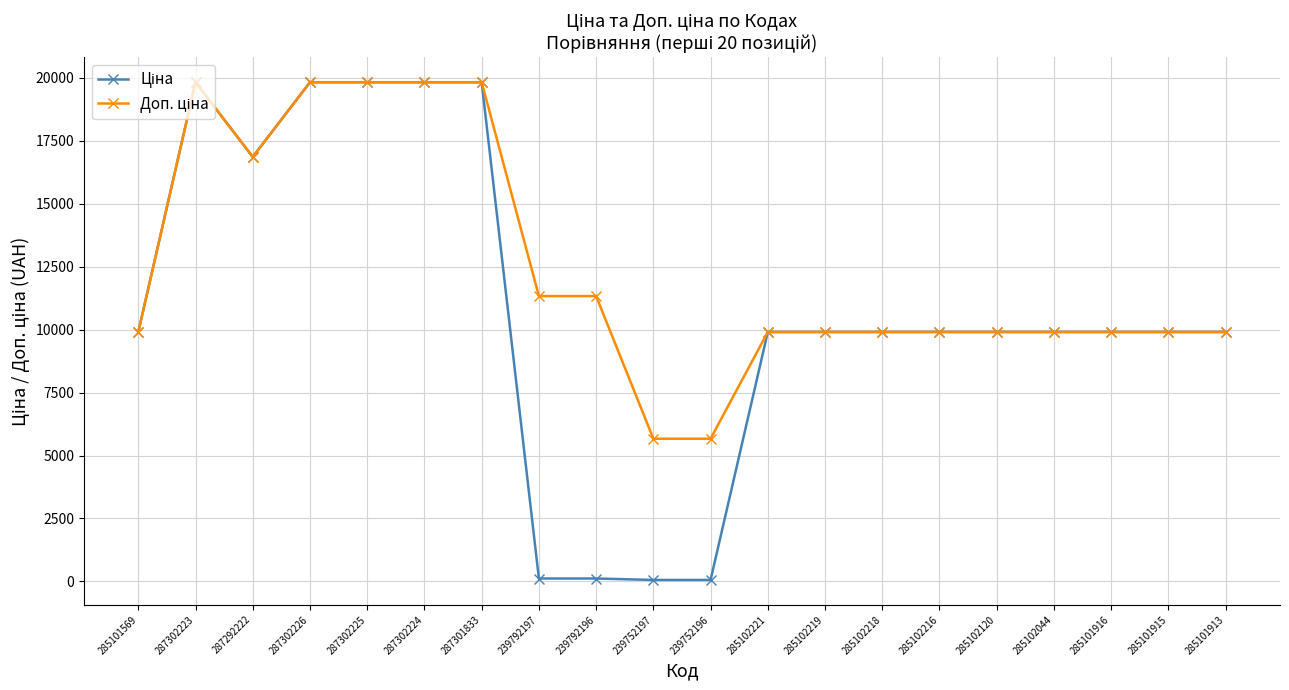

What is the maximum value shown in the chart?

19831.1